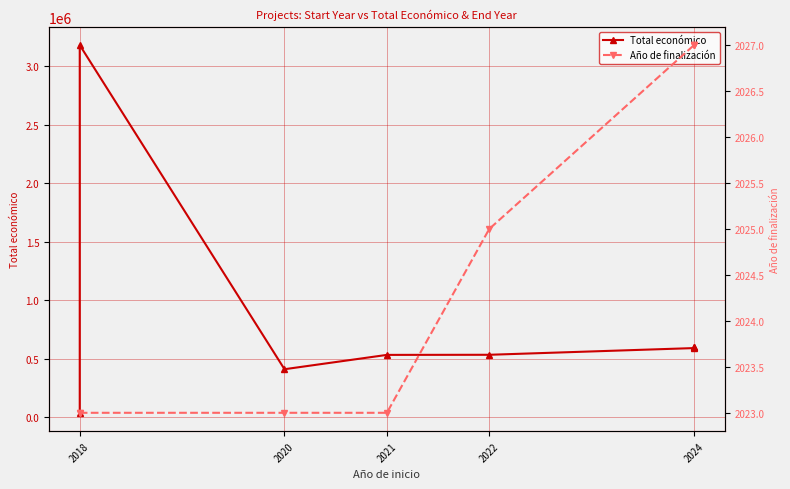

What position from the left is 2020?

2